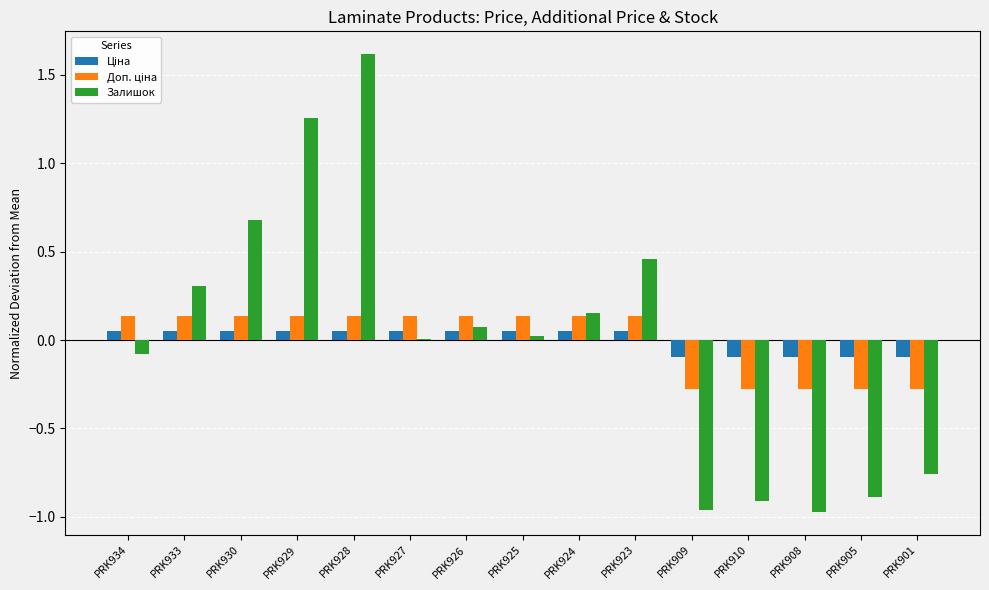

How many series are shown in this chart?

3